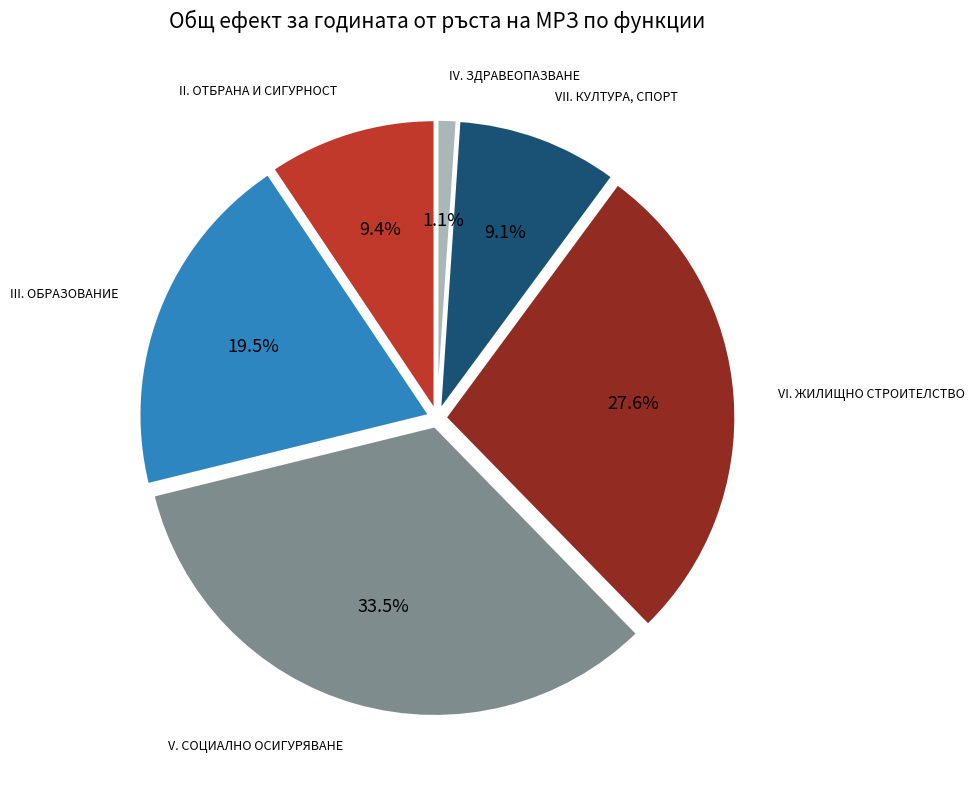

To the nearest percent, what percentage of the pie is VI. ЖИЛИЩНО СТРОИТЕЛСТВО?

28%